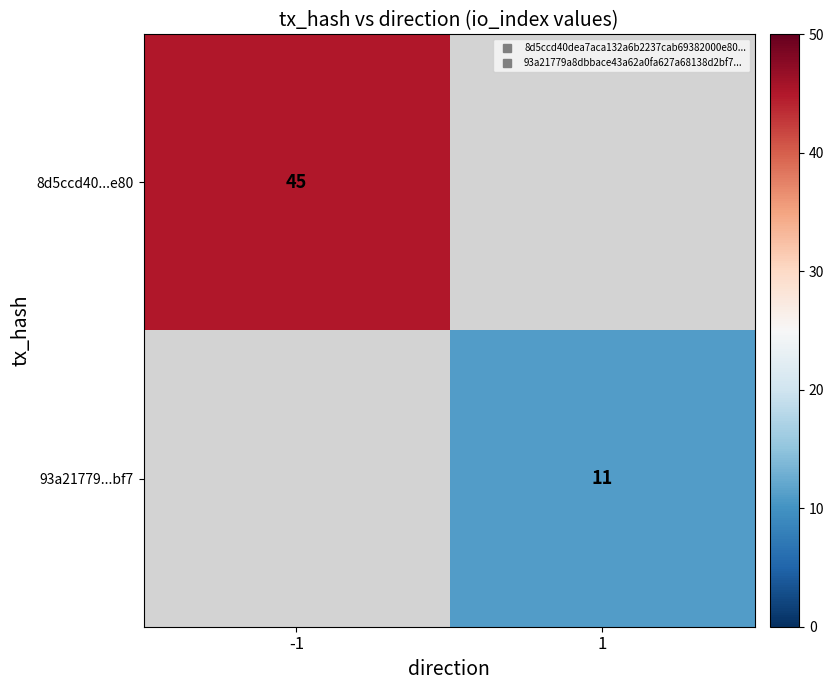

Is it true that 93a21779...bf7 equals 5.4 at 1?

False